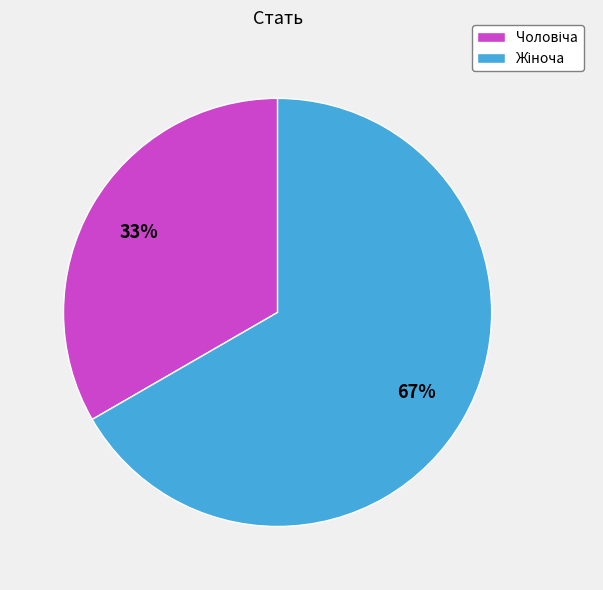

Is there any slice that represents more than half of the pie?

Yes